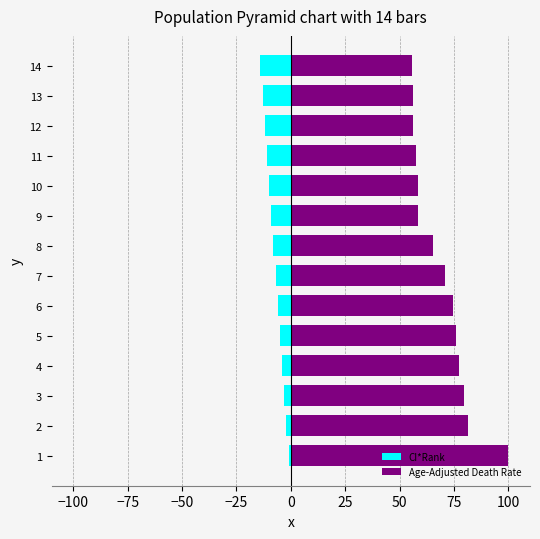

What is the difference between the maximum and second lowest values in the CI*Rank series?

12.0